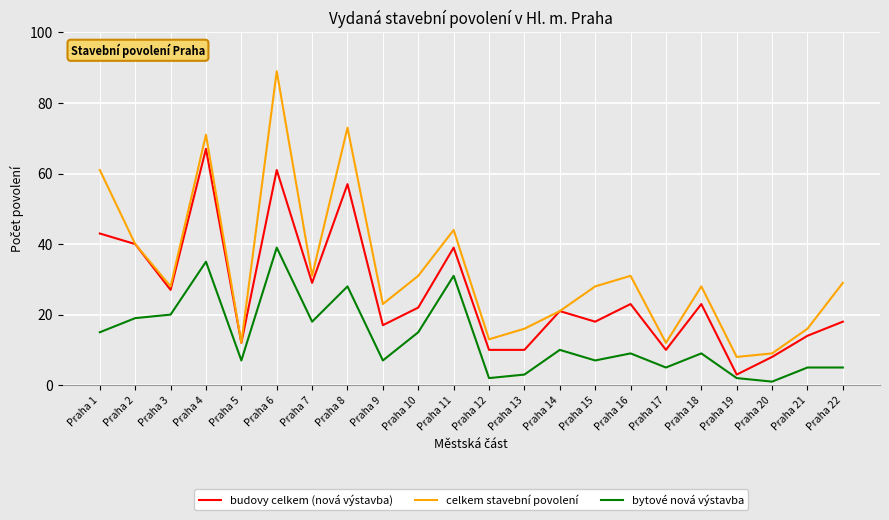

Reading left to right, list all the values displayed in this chart.

budovy celkem (nová výstavba): 43	40	27	67	12	61	29	57	17	22	39	10	10	21	18	23	10	23	3	8	14	18
celkem stavební povolení: 61	40	28	71	12	89	31	73	23	31	44	13	16	21	28	31	12	28	8	9	16	29
bytové nová výstavba: 15	19	20	35	7	39	18	28	7	15	31	2	3	10	7	9	5	9	2	1	5	5